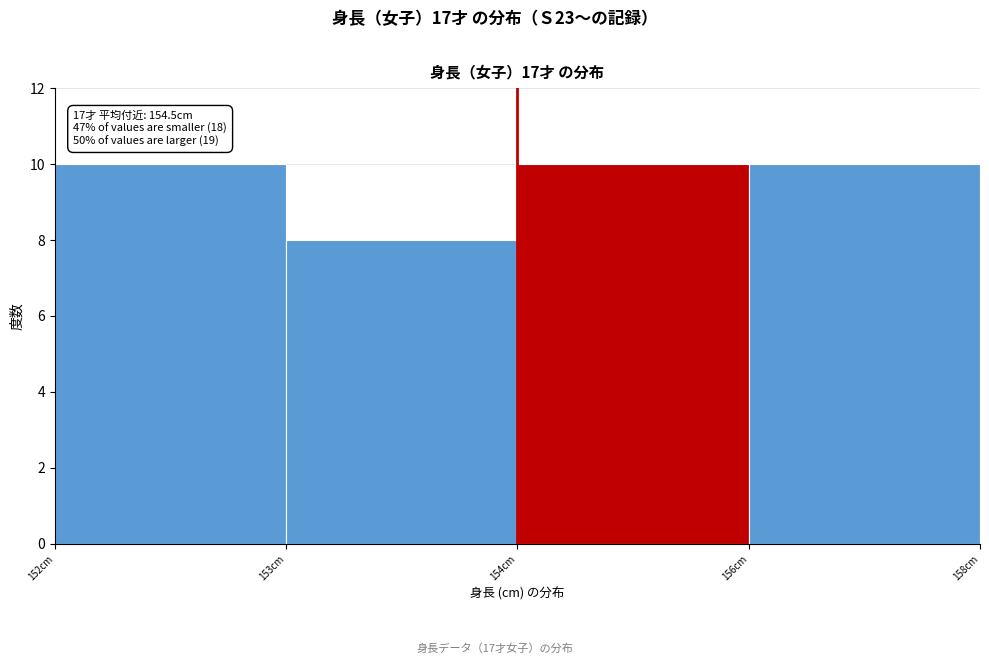

Reading left to right, transcribe all the data shown in this chart.

152cm=10	153cm=8	154cm=10	156cm=10